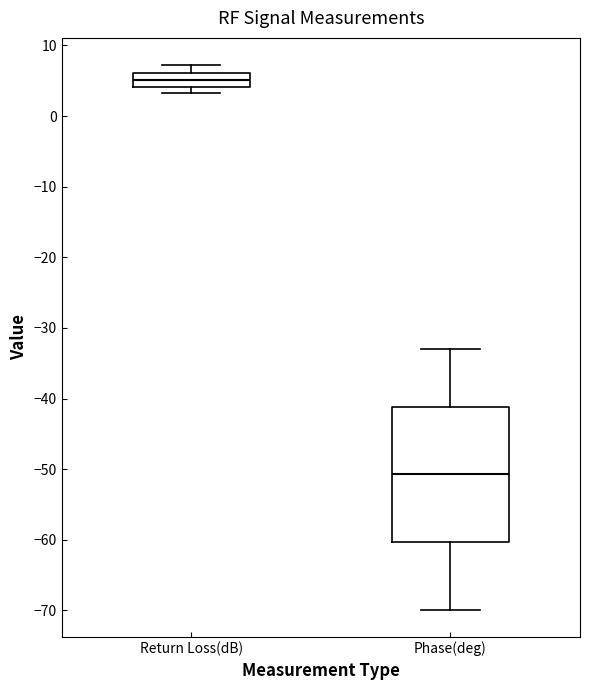

Reading left to right, read every box against the y-axis: the position of its median line, the range the box covers, and the ends of its whiskers. The values are not printed on the chart, so give them approximately, as read against the axis.

Return Loss(dB): median 5, box 4 to 6, whiskers 3 to 7
Phase(deg): median -51, box -60 to -41, whiskers -70 to -33